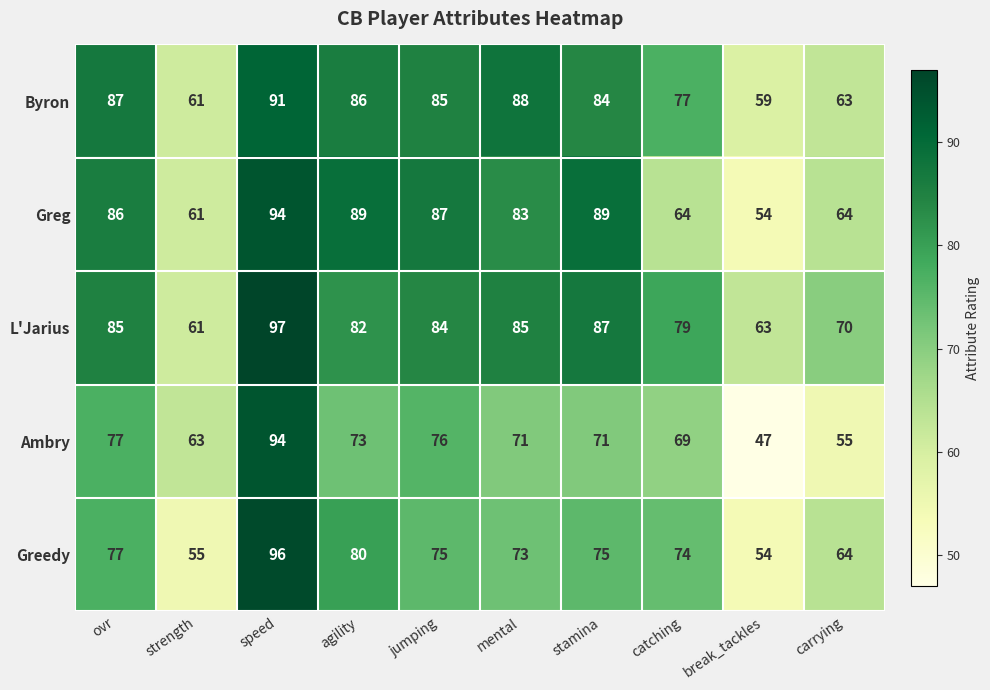

At which label does L'Jarius first exceed 84?

ovr